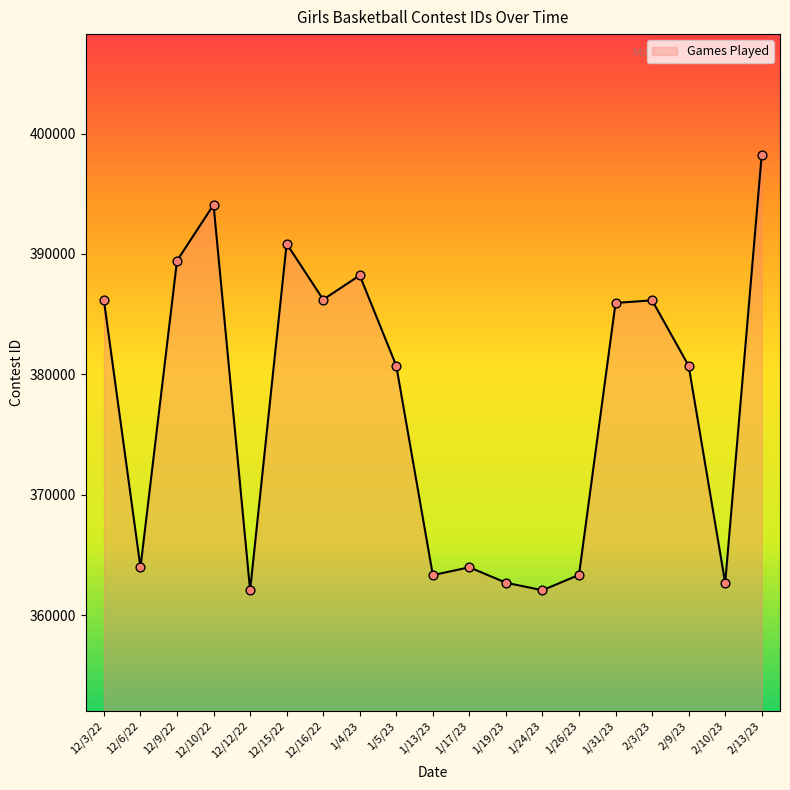

What is the ratio of the value at 12/16/22 to the value at 1/26/23?

1.1